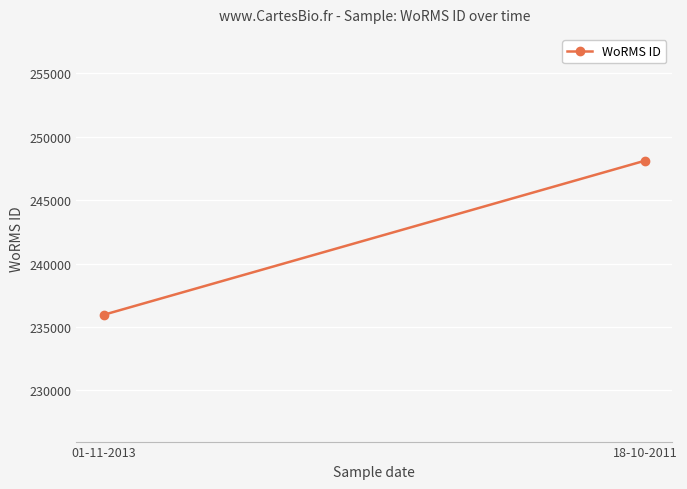

Reading left to right, list all the values displayed in this chart.

01-11-2013=235955	18-10-2011=248124